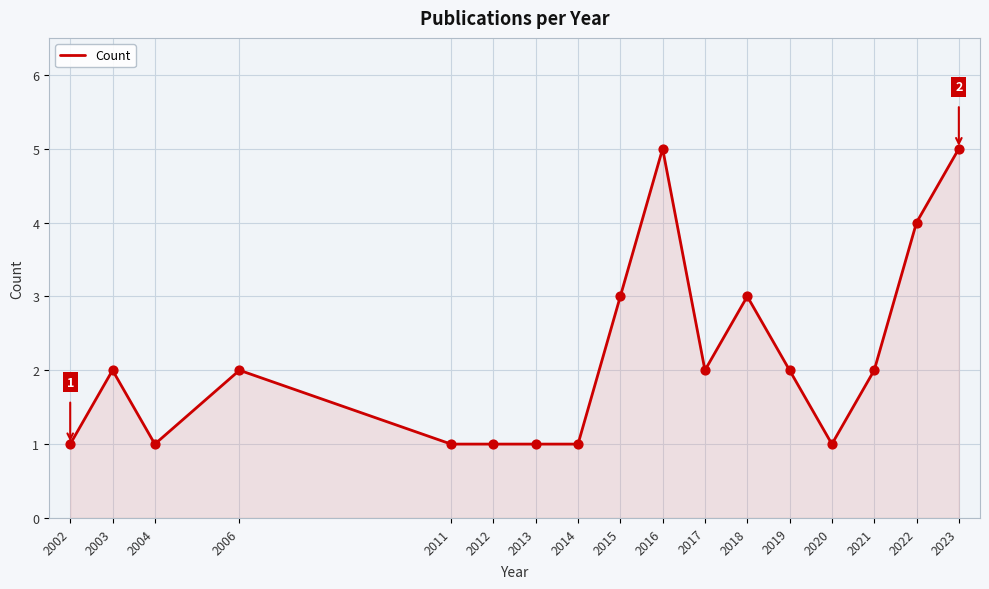

What is the ratio of the value at 2016 to the value at 2017?

2.5